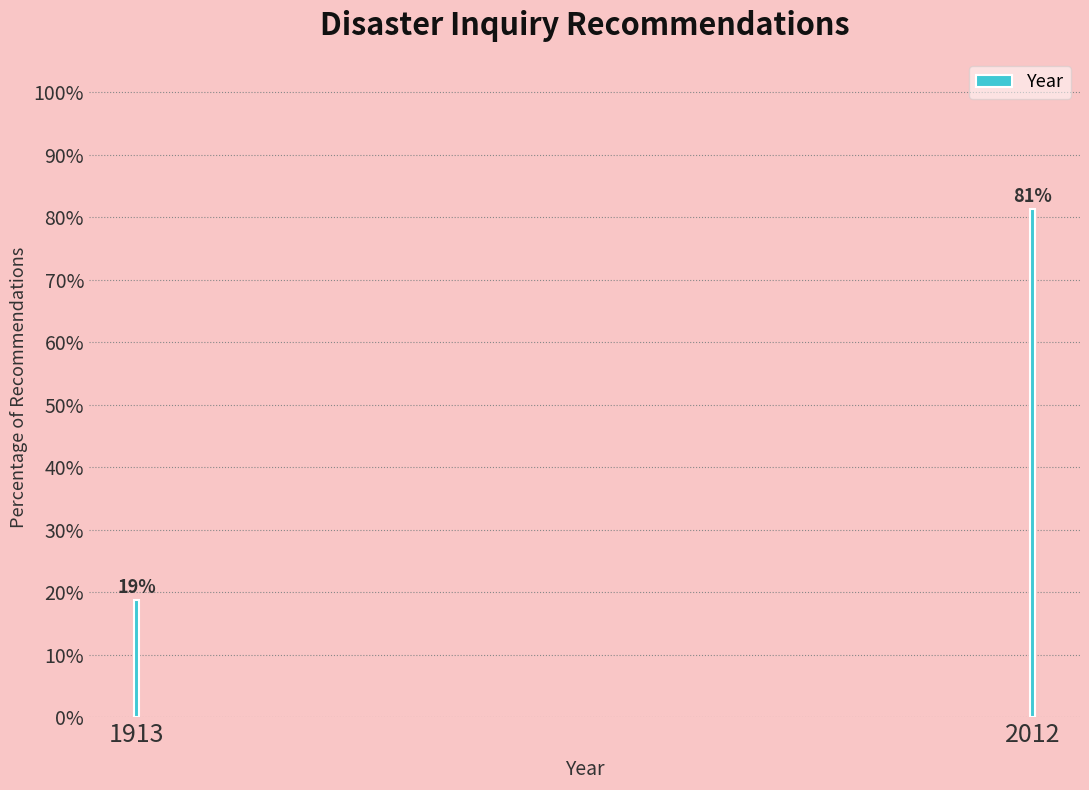

Rank the categories by value from highest to lowest.

2012, 1913